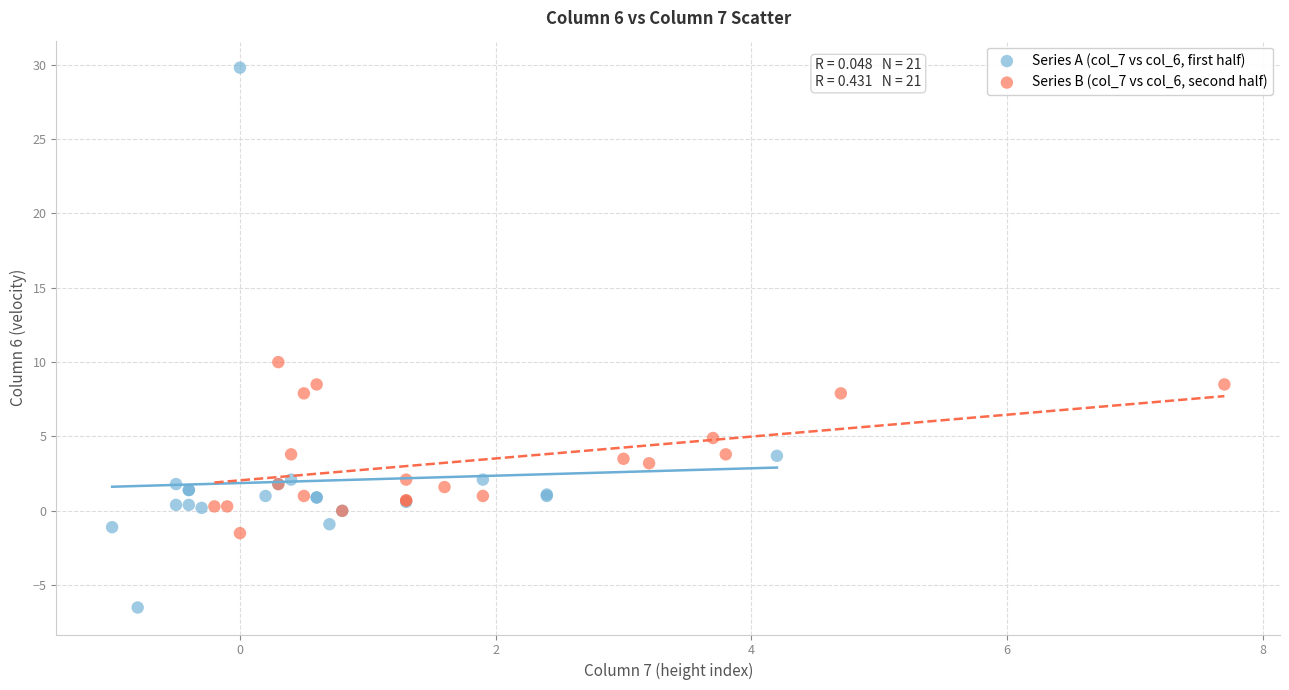

Which series contains the lowest Y value?

Series A (col_7 vs col_6, first half)